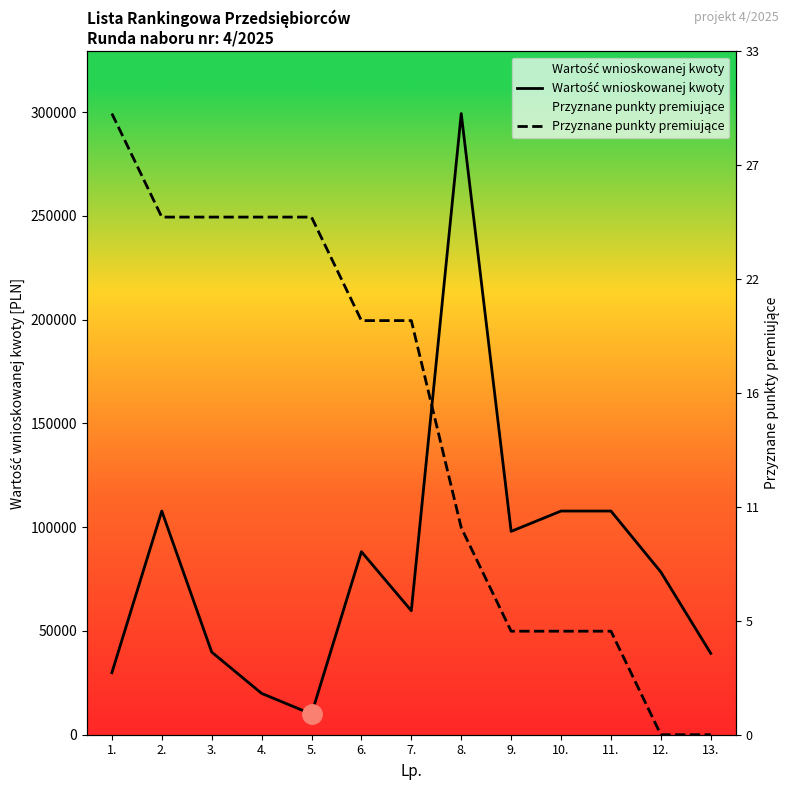

At 6., list the series in order from largest to smallest.

Przyznane punkty premiujące, Wartość wnioskowanej kwoty